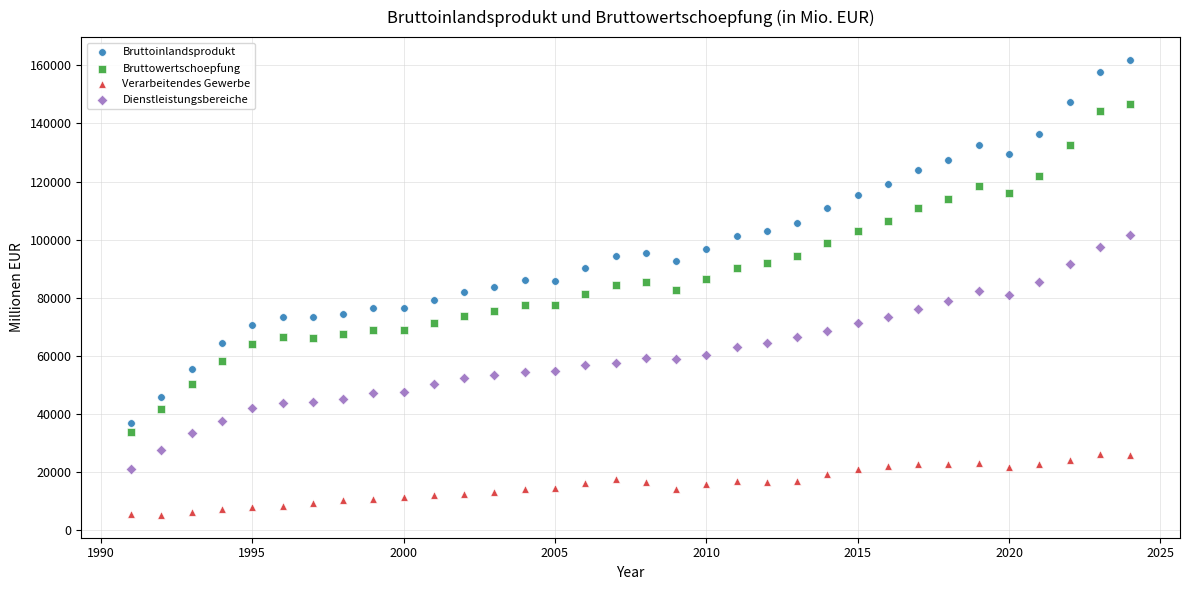

Which series reaches the minimum Y coordinate?

Verarbeitendes Gewerbe